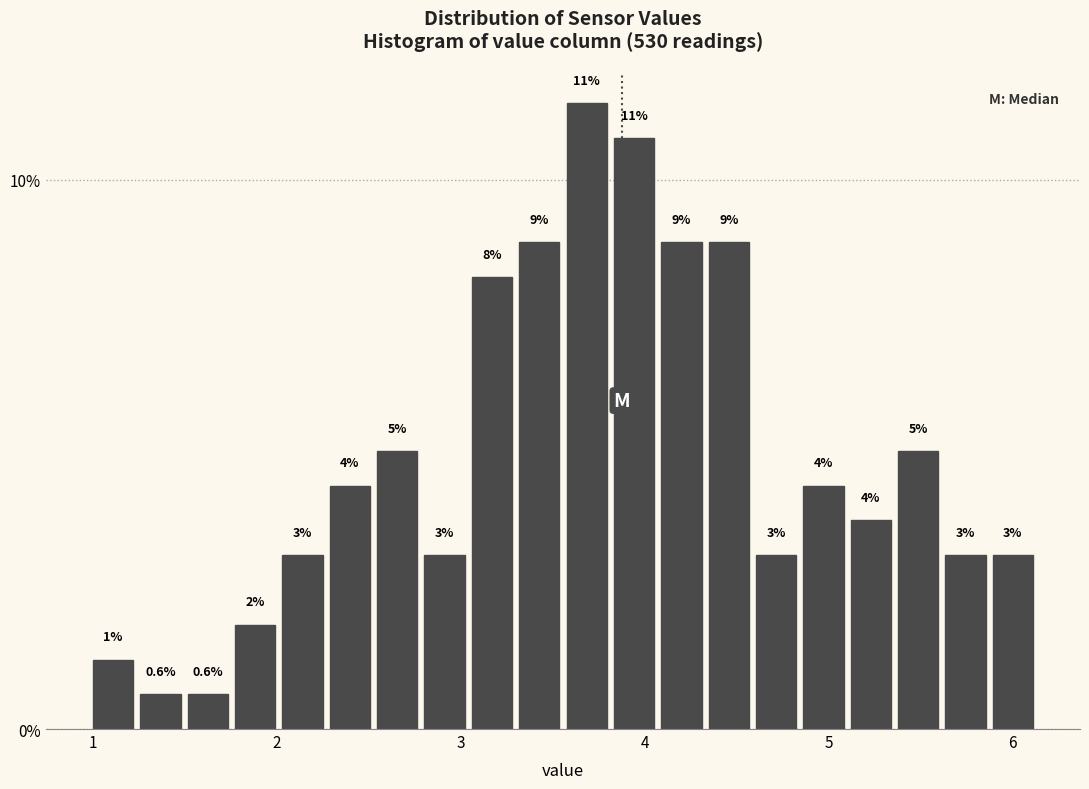

Around what value on the x-axis is the tallest bar? Give the approximate position of its centre, as read against the axis.

3.7